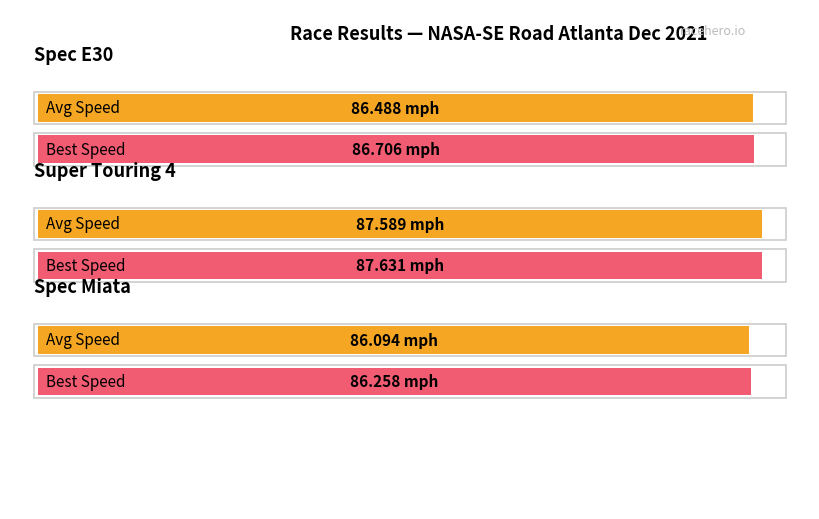

What is the greatest value displayed?

87.6